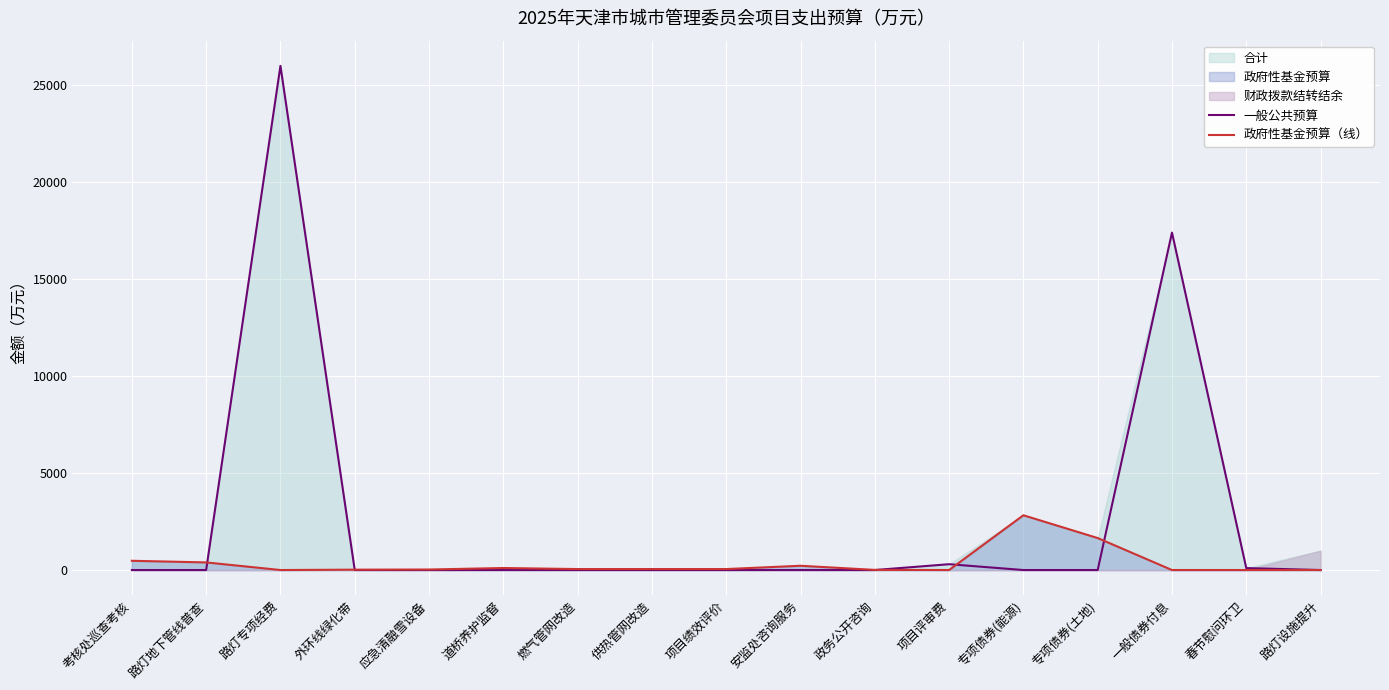

How many intersections are there between 一般公共预算 and 政府性基金预算（线）?

5